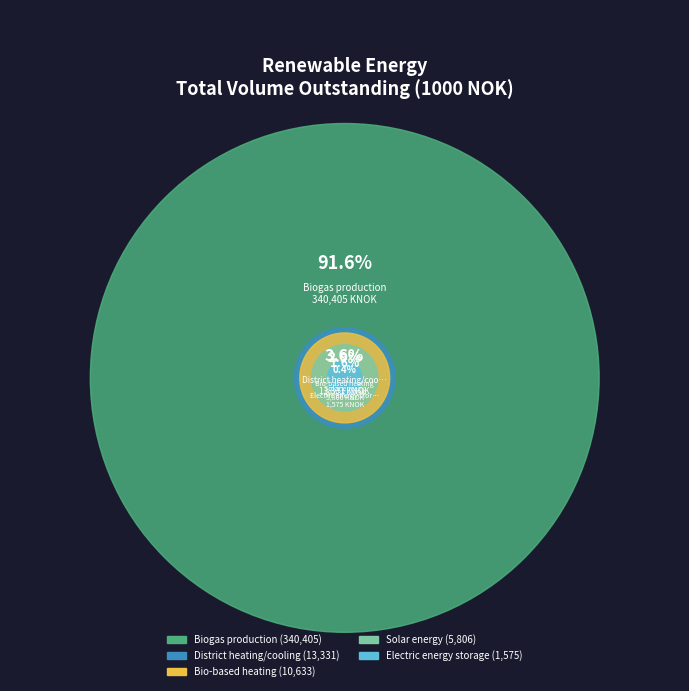

To the nearest percent, what portion does District heating/cooling represent?

4%